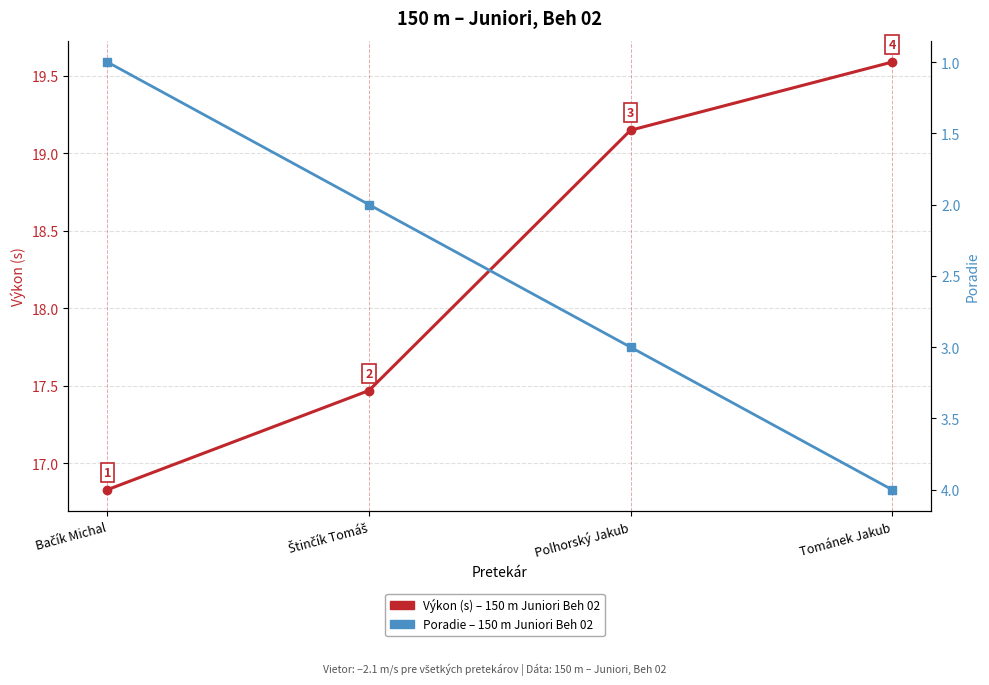

Is the value of Poradie – pretekár at Tománek Jakub greater than the value of Výkon (s) – pretekár at Polhorský Jakub?

No